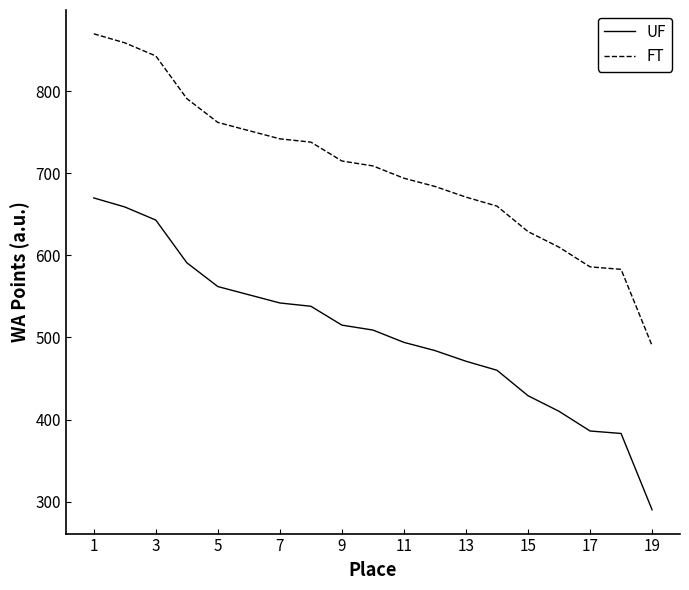

What is the lowest value of the UF series?

290